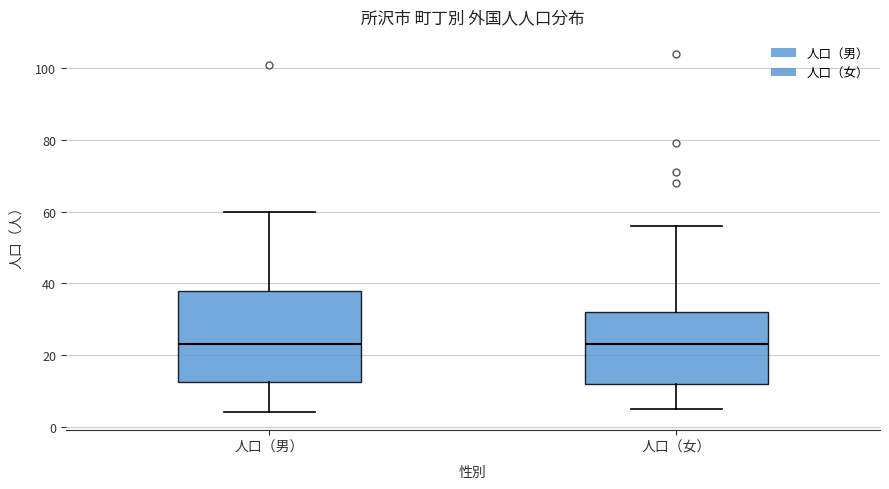

Where does the median line of the box for 人口（女） sit on the y-axis? The values are not printed on the chart, so give them approximately, as read against the axis.

24